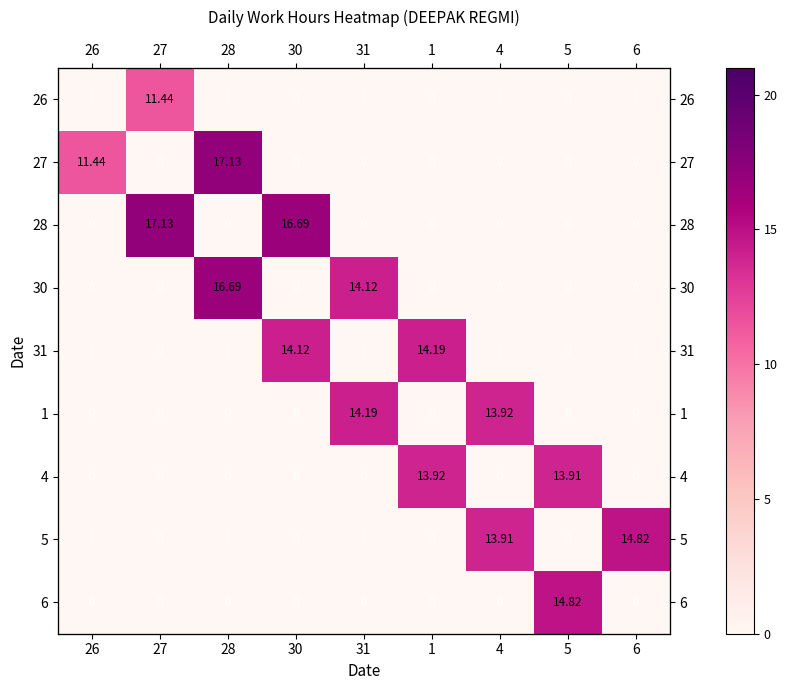

The 4 series shows 0.0 at 31. True or false?

True